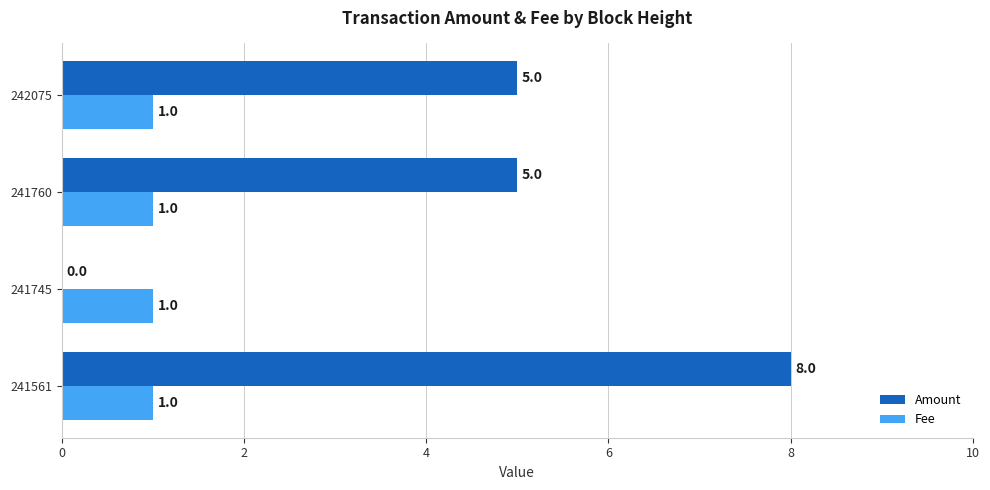

True or false: Amount has a value of 7 at 242075.

False